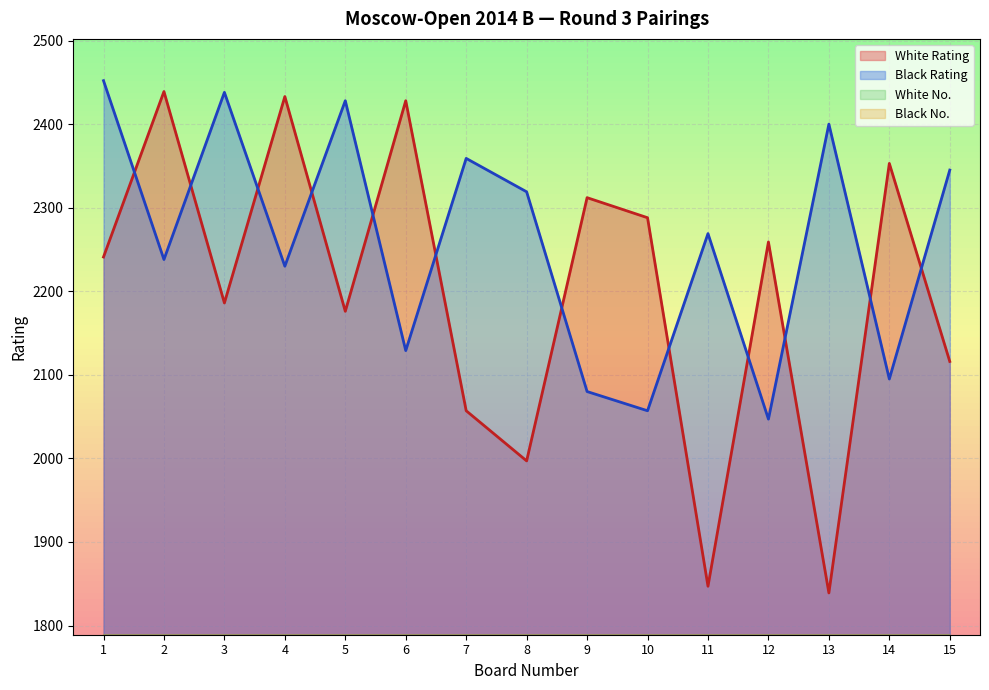

Where does the Black Rating series first go above 2269?

1